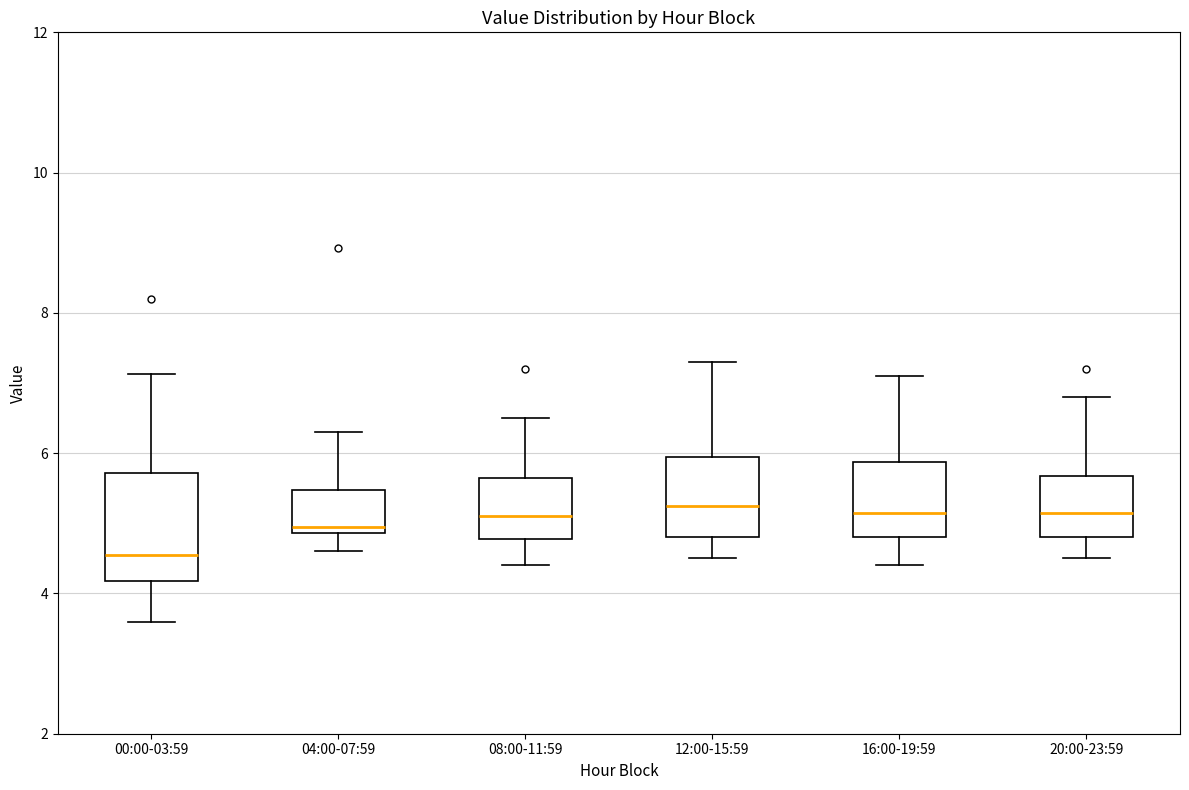

Reading left to right, read every box against the y-axis: the position of its median line, the range the box covers, and the ends of its whiskers. The values are not printed on the chart, so give them approximately, as read against the axis.

00:00-03:59: median 4.6, box 4.2 to 5.8, whiskers 3.6 to 7.2
04:00-07:59: median 5.0, box 4.8 to 5.4, whiskers 4.6 to 6.4
08:00-11:59: median 5.2, box 4.8 to 5.6, whiskers 4.4 to 6.6
12:00-15:59: median 5.2, box 4.8 to 6.0, whiskers 4.6 to 7.4
16:00-19:59: median 5.2, box 4.8 to 5.8, whiskers 4.4 to 7.2
20:00-23:59: median 5.2, box 4.8 to 5.6, whiskers 4.6 to 6.8